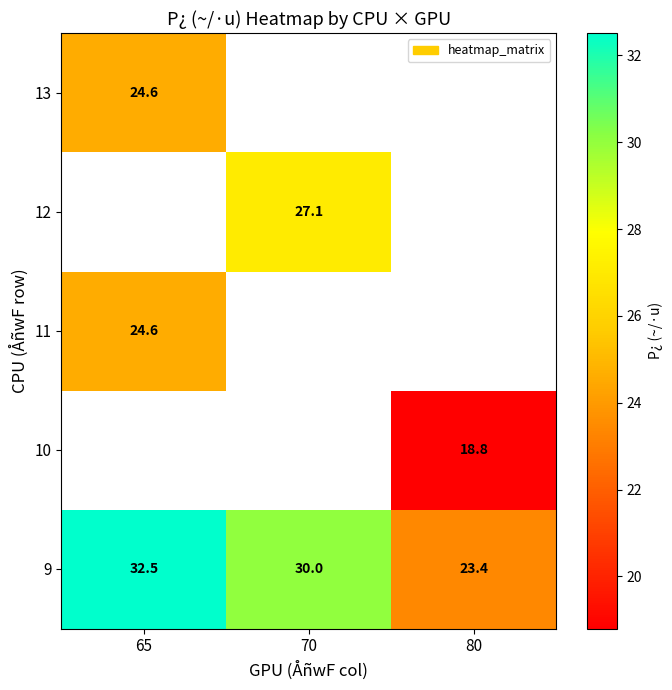

At how many categories does at least one series exceed 27?

2